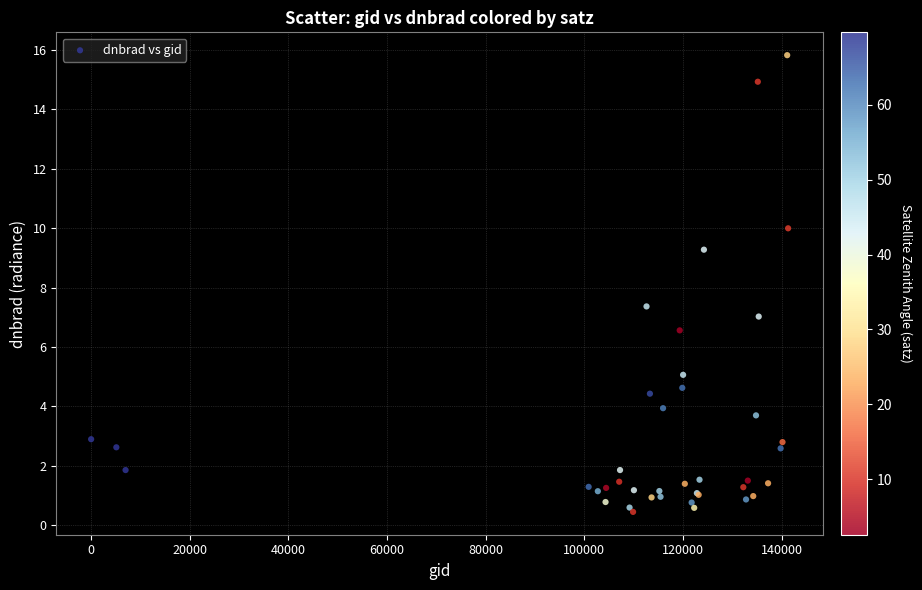

What Y value in the scatter plot is closest to 8?

7.4